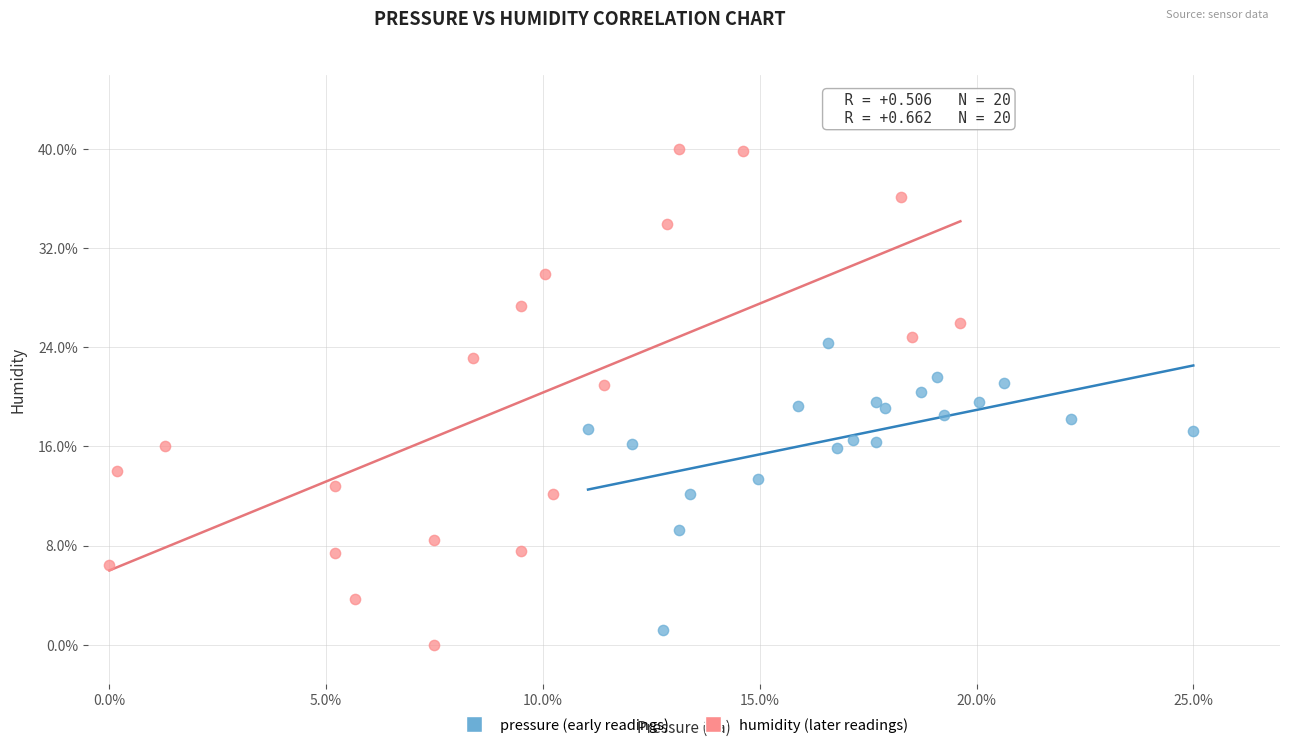

Which series contains the highest Y value?

humidity (later readings)